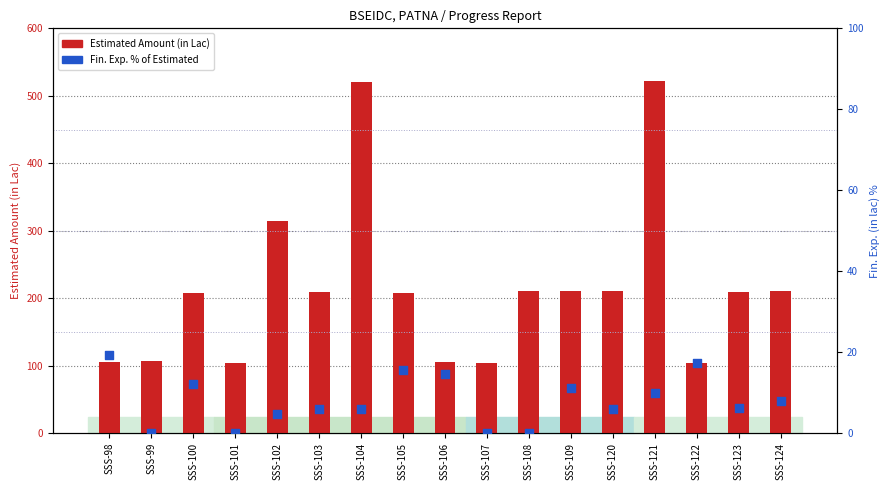

What is the total value across all series at SSS-102?

318.9